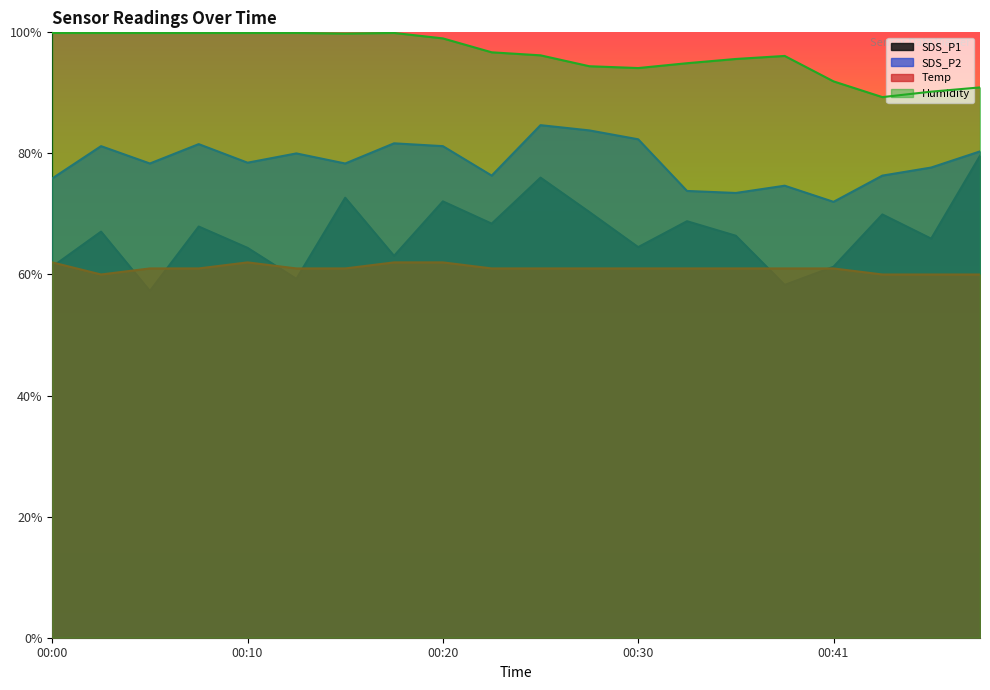

True or false: Humidity and SDS_P2 cross at least once.

False